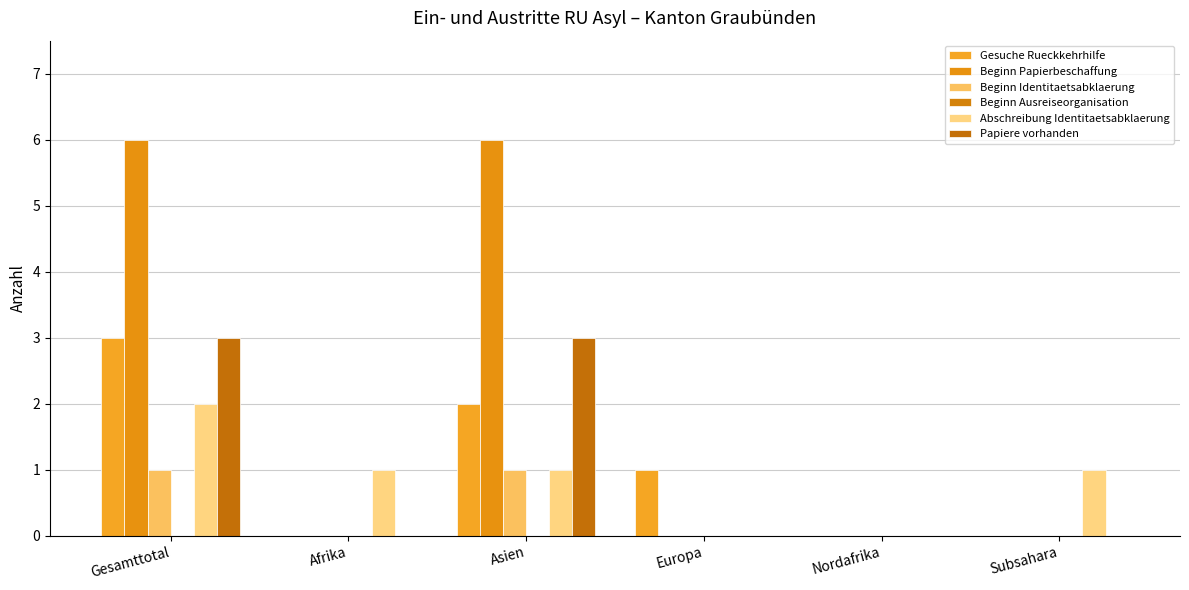

Count the number of categories in the chart.

6